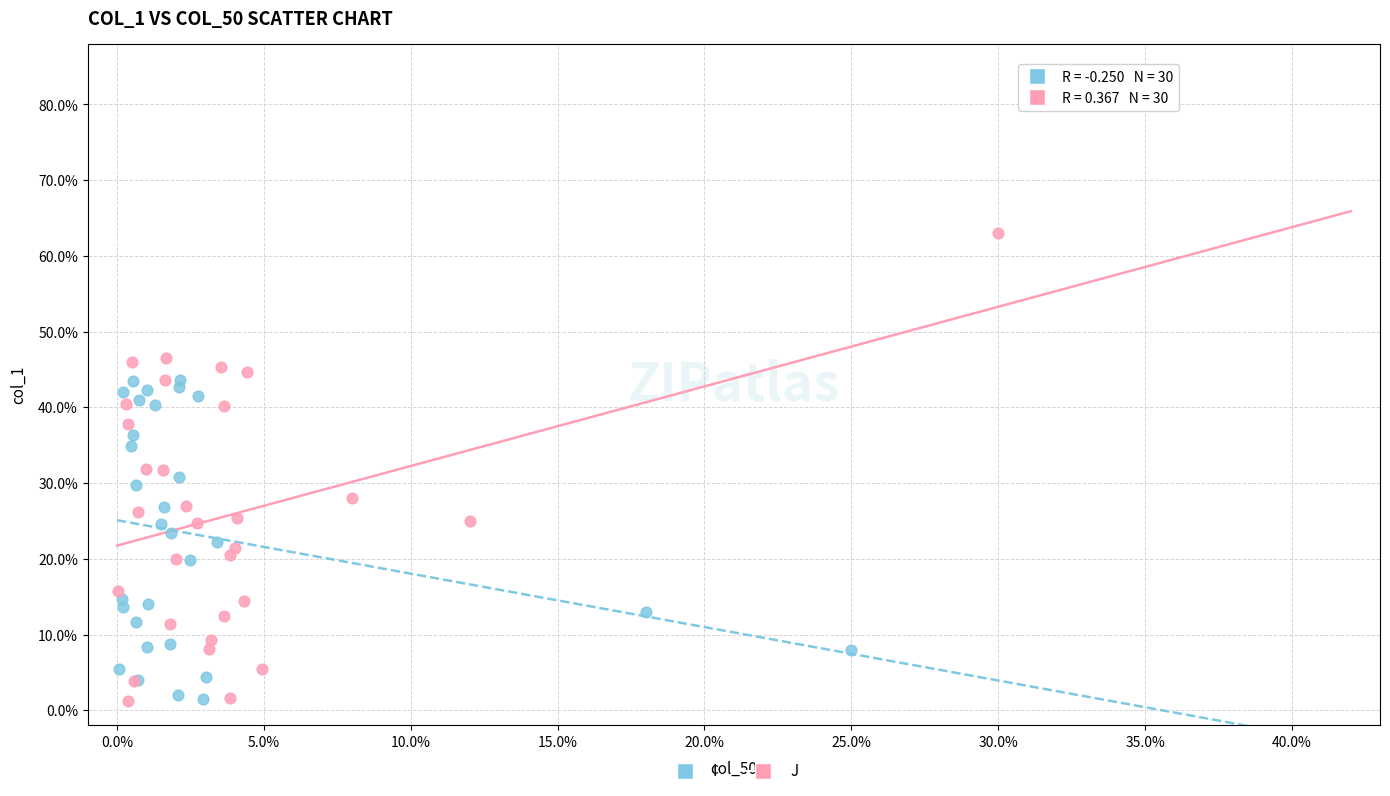

What are all the series names shown in the legend?

I, J